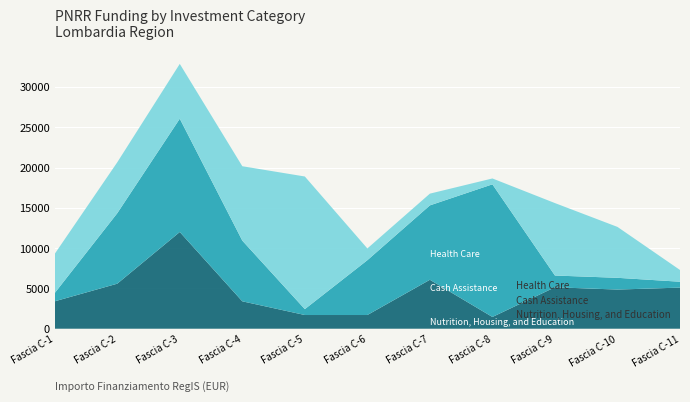

Reading left to right, extract all data points from this chart.

Nutrition, Housing, and Education: 3402	5589	12005	3402	1701	1701	6075	1458	5145	4860	5103
Cash Assistance: 1029	8748	14063	7533	729	6804	9234	16464	1458	1458	729
Health Care: 4860	6318	6804	9234	16464	1458	1458	729	8991	6318	1458